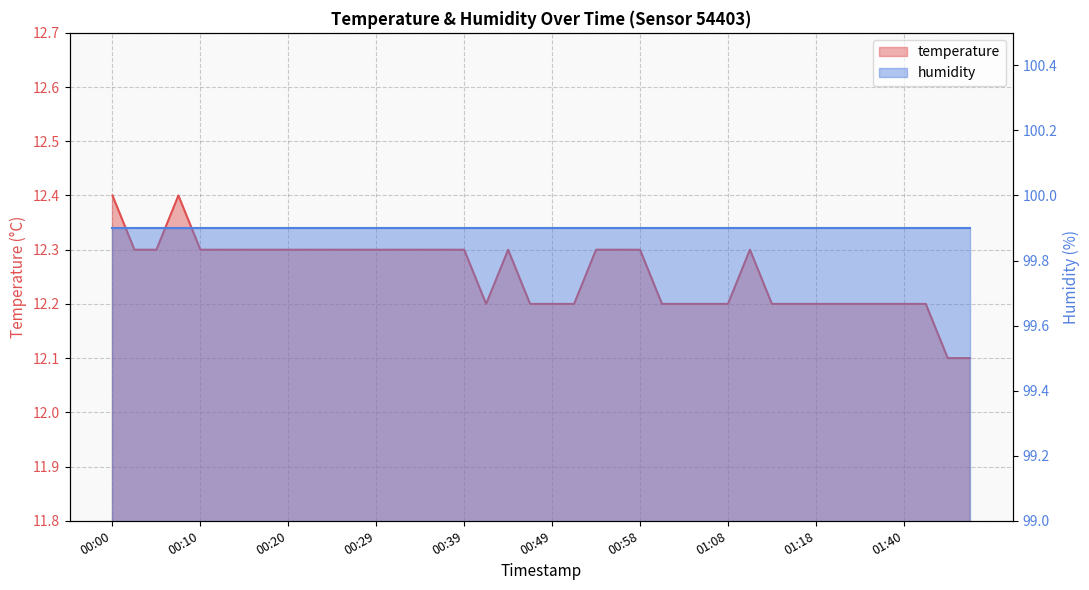

What is the ratio of the value at 01:03 to the value at 01:13?

1.0